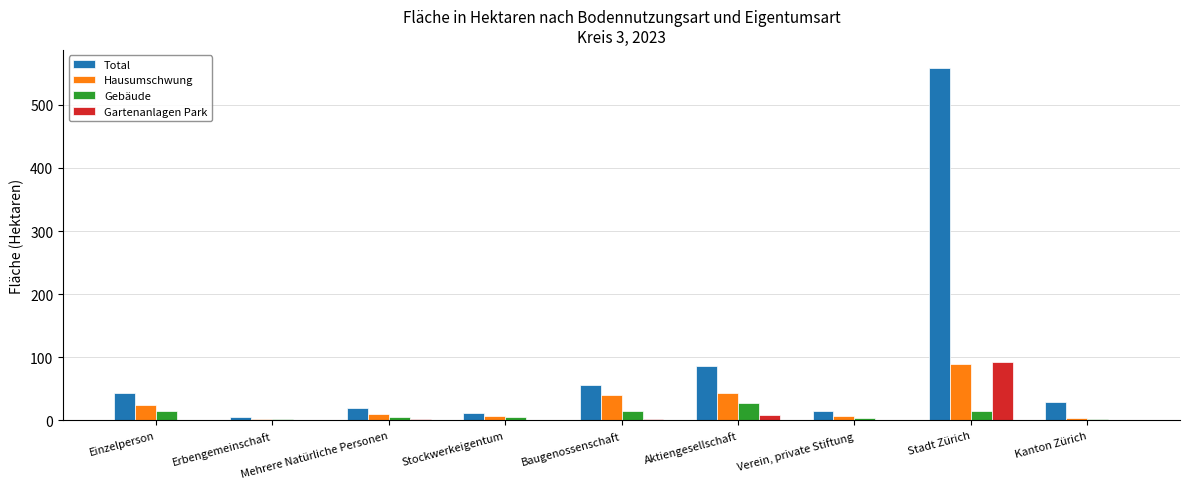

At which category is the sum across all series the highest?

Stadt Zürich